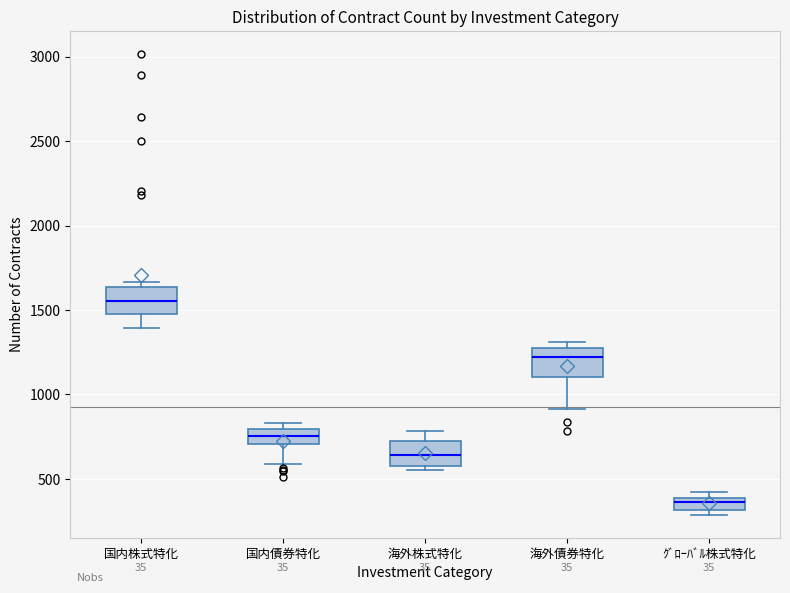

Where does the lower whisker of the box for 国内債券特化 end on the y-axis? The values are not printed on the chart, so give them approximately, as read against the axis.

600